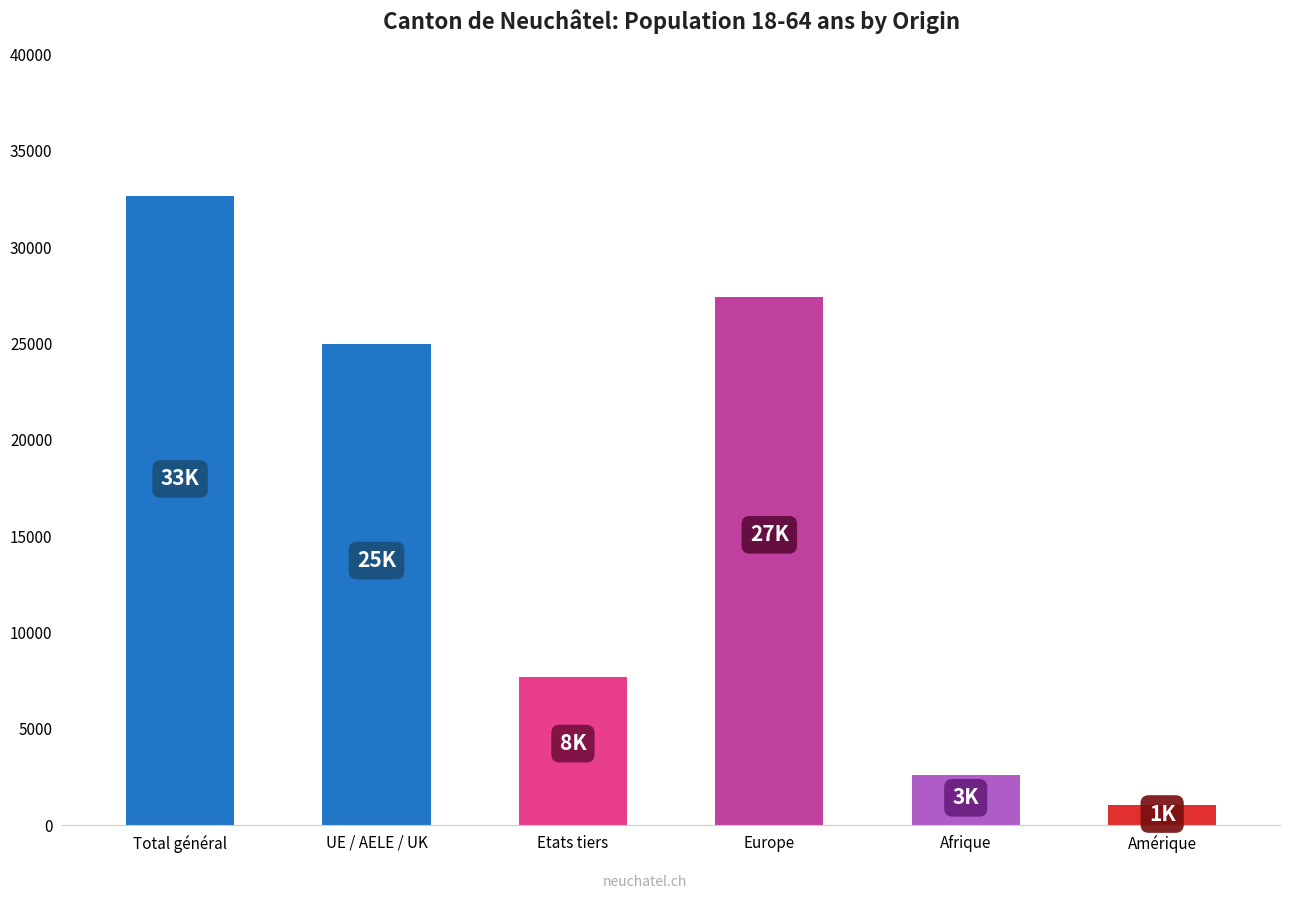

Where is the data nearest to the value 16862?

UE / AELE / UK